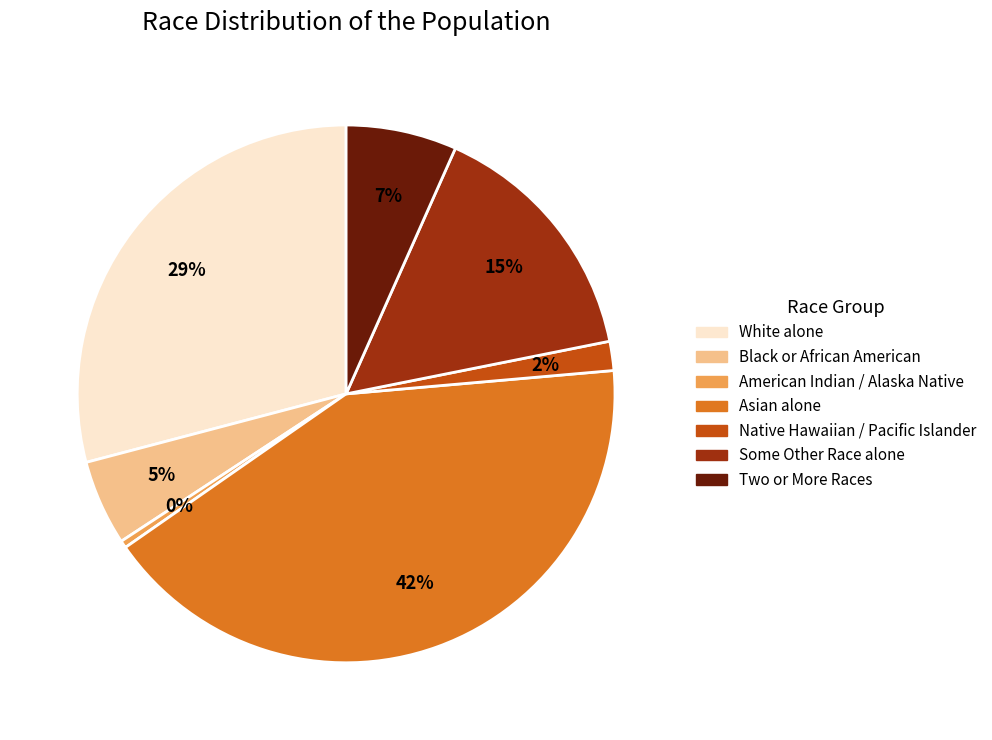

To the nearest percent, what is the average slice percentage?

14%